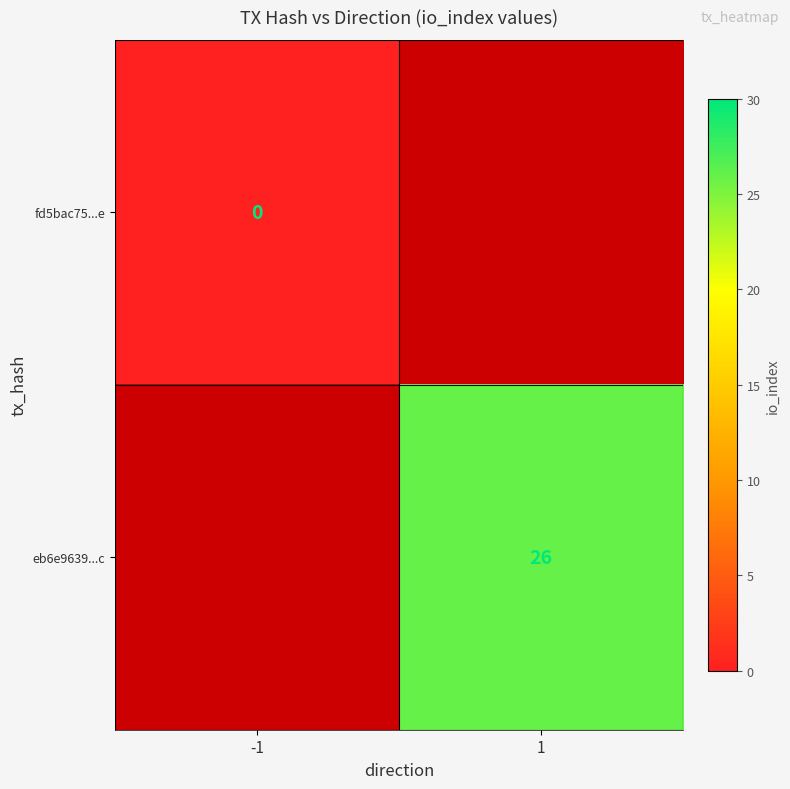

Is it true that eb6e9639...c equals 6.6 at 1?

False